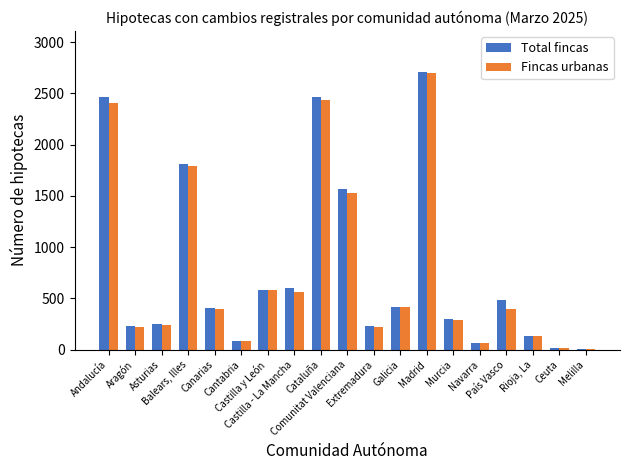

At which label does Total fincas first exceed 410?

Andalucía